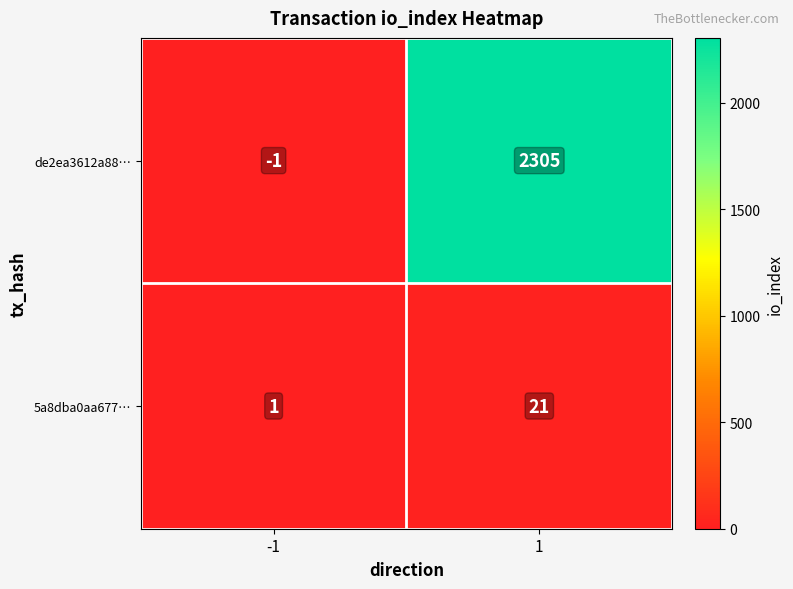

What is the total value across all series at 1?

2326